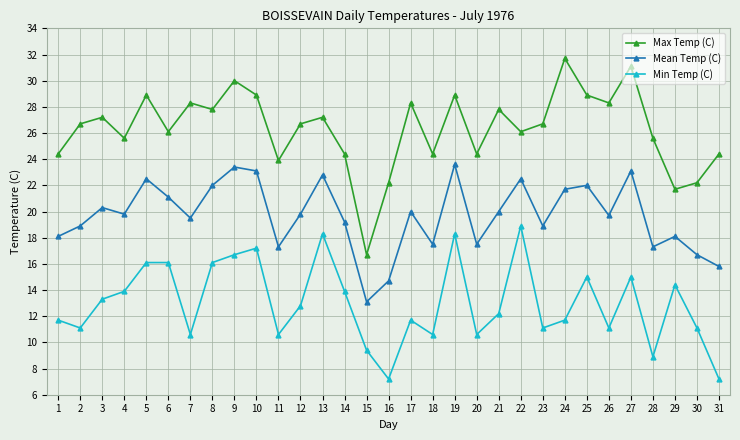

In Max Temp (C), how many points are lower than both neighbors (excluding endpoints)?

10